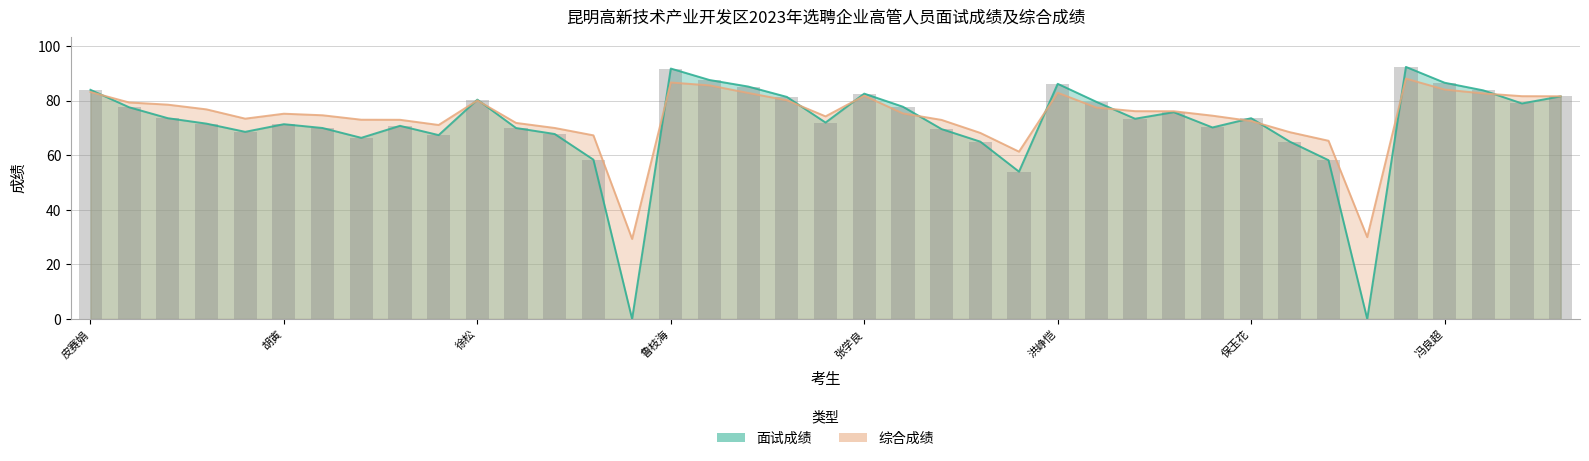

Reading left to right, extract all data points from this chart.

面试成绩: 皮赛娟=84.0	冯子明=77.6	王明明=73.6	刘昆=71.6	蔡涛=68.6	胡寅=71.4	柳小飞=70.0	余晓璐=66.4	张晓东=70.8	徐芝达=67.4	徐松=80.4	闫旭=70.0	胡林=67.8	江艳=58.4	邓圣鹏=0.0	鲁枝海=91.8	辛星=87.6	刘维辉=85.2	赵婧=81.4	虞平宝=72.0	张学良=82.6	李月飞=77.8	杨平=69.6	晋方波=65.0	耿景=54.0	洪峥恺=86.2	缪宏伟=79.6	张伟=73.4	鲁志娟=75.8	崔同忠=70.2	保玉花=73.6	杨宇=65.0	吴宗钢=58.2	自升凤=0.0	浦超=92.4	冯良超=86.6	许绍陆=83.8	贾向波=79.0	韩愈=81.6
综合成绩: 皮赛娟=83.2	冯子明=79.4	王明明=78.6	刘昆=76.8	蔡涛=73.4	胡寅=75.2	柳小飞=74.7	余晓璐=73.0	张晓东=73.0	徐芝达=71.1	徐松=80.1	闫旭=71.9	胡林=70.0	江艳=67.3	邓圣鹏=29.3	鲁枝海=86.7	辛星=85.6	刘维辉=82.9	赵婧=80.2	虞平宝=74.3	张学良=81.8	李月飞=75.3	杨平=73.0	晋方波=68.2	耿景=61.3	洪峥恺=82.9	缪宏伟=77.5	张伟=76.2	鲁志娟=76.1	崔同忠=74.5	保玉花=72.6	杨宇=68.5	吴宗钢=65.3	自升凤=30.0	浦超=88.1	冯良超=84.1	许绍陆=82.7	贾向波=81.7	韩愈=81.6